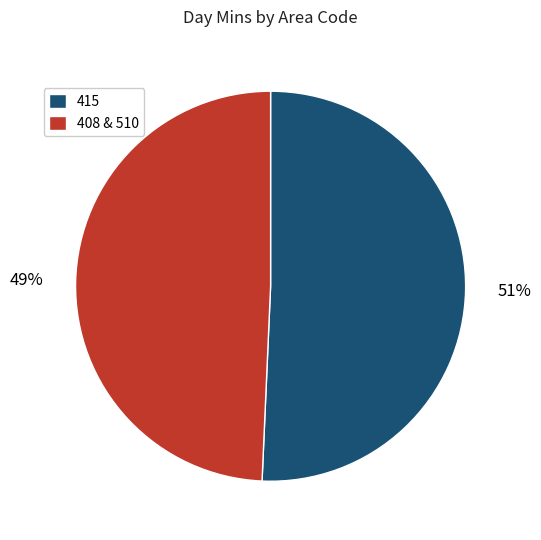

What percentage is the 408 & 510 slice, to the nearest percent?

49%